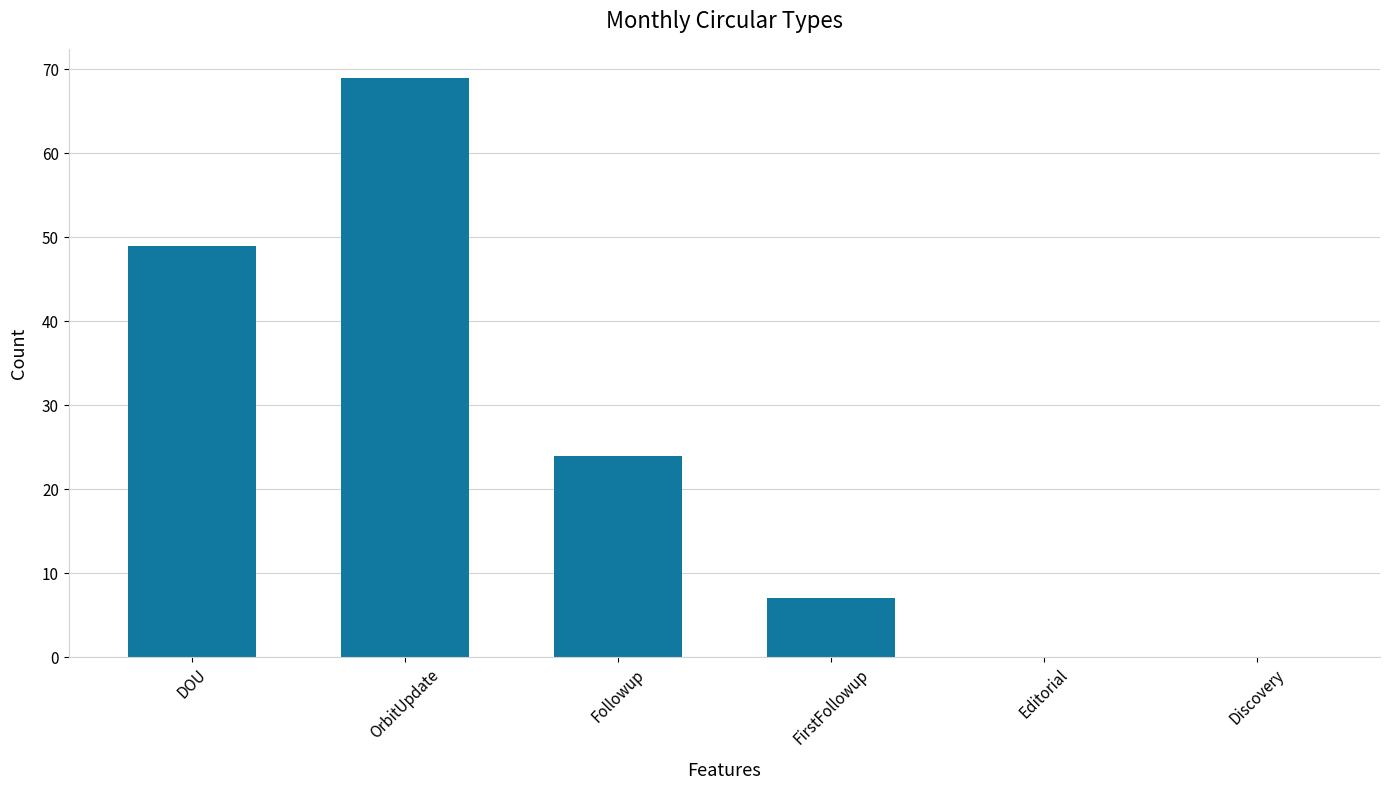

What is the sum of all values?

149